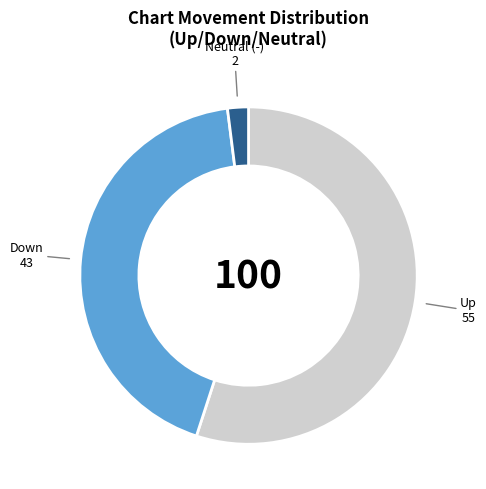

Which category has the biggest portion of the pie?

up